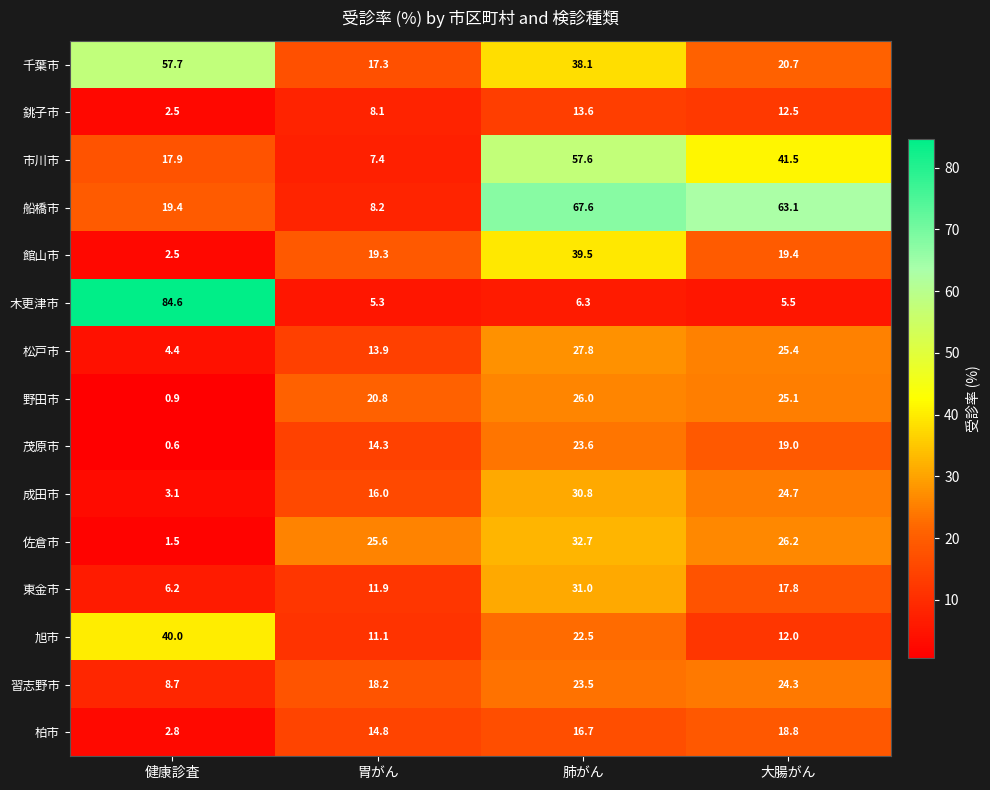

Where does the 木更津市 series first go above 6?

健康診査